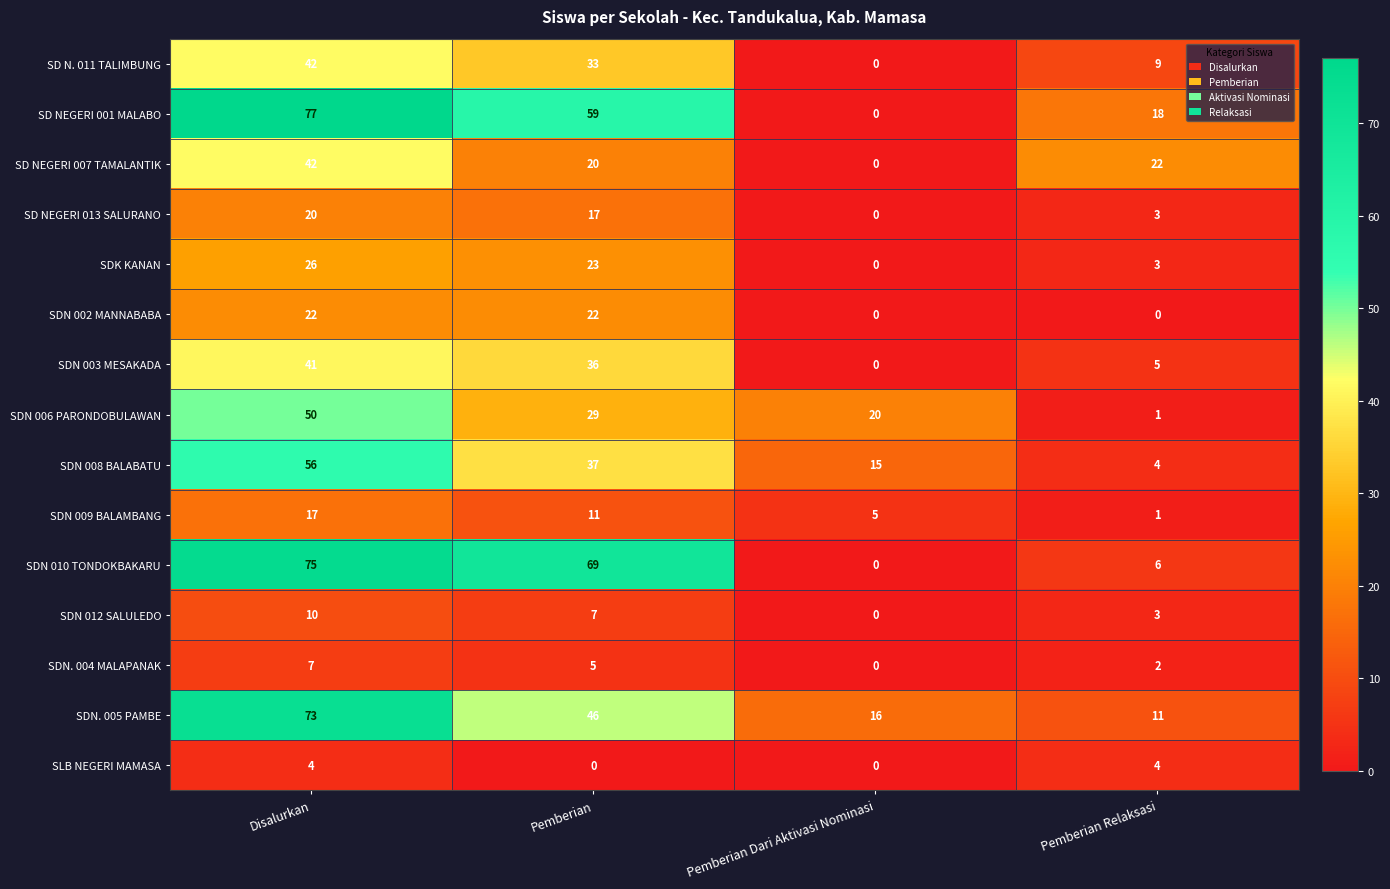

What is the sum of all SD NEGERI 001 MALABO values?

154